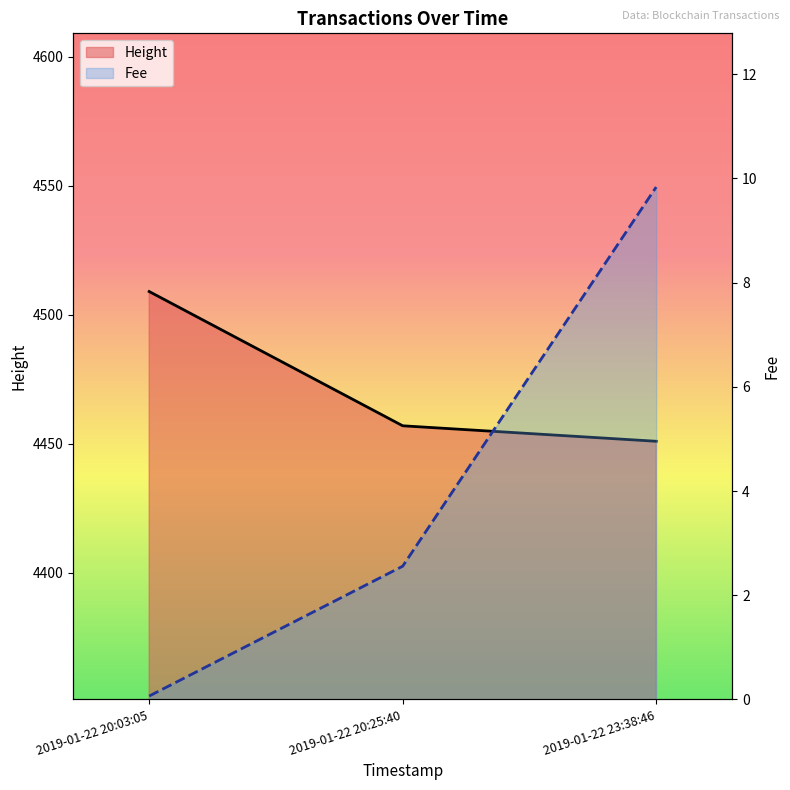

What is the maximum value shown in the chart?

4509.0